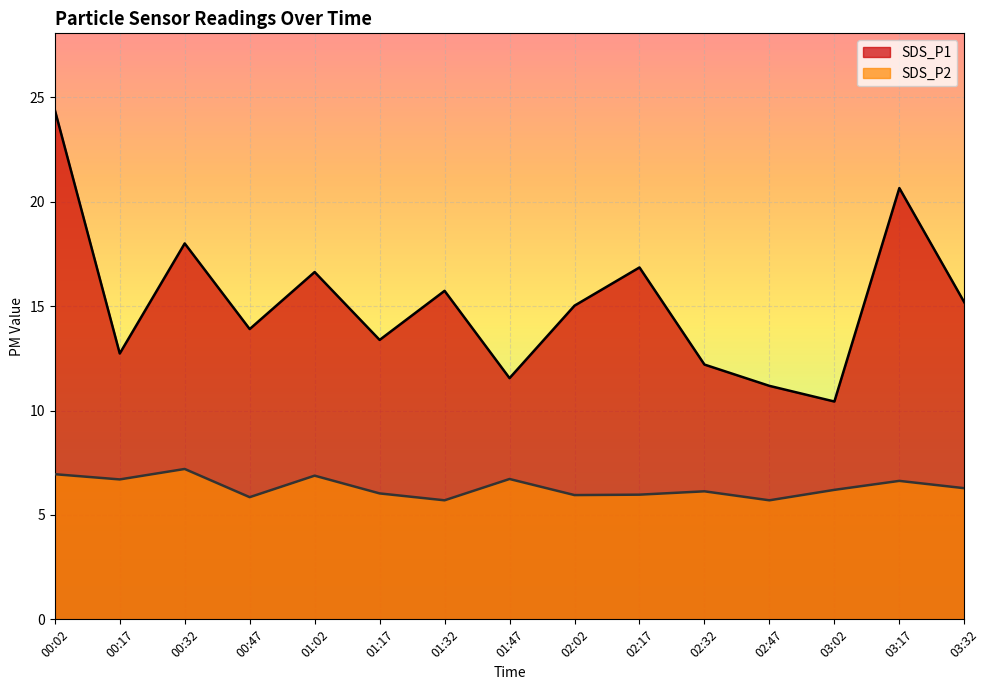

At how many categories does at least one series exceed 13?

10